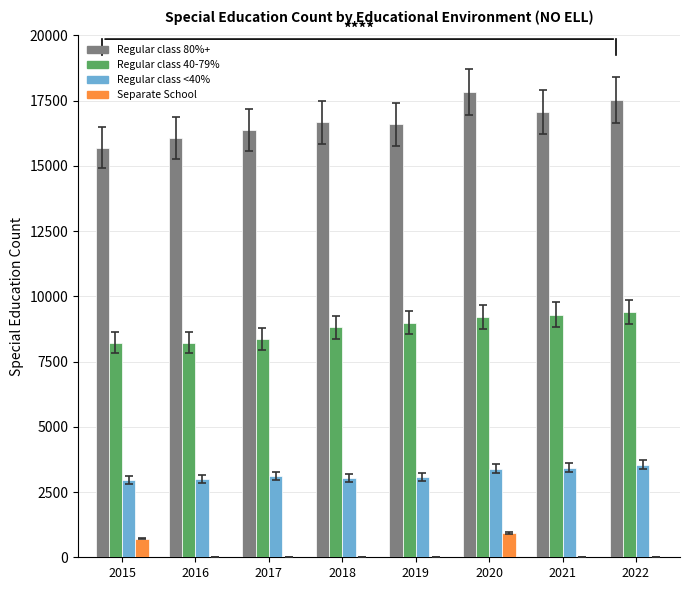

What is the highest value of the Separate School series?

936